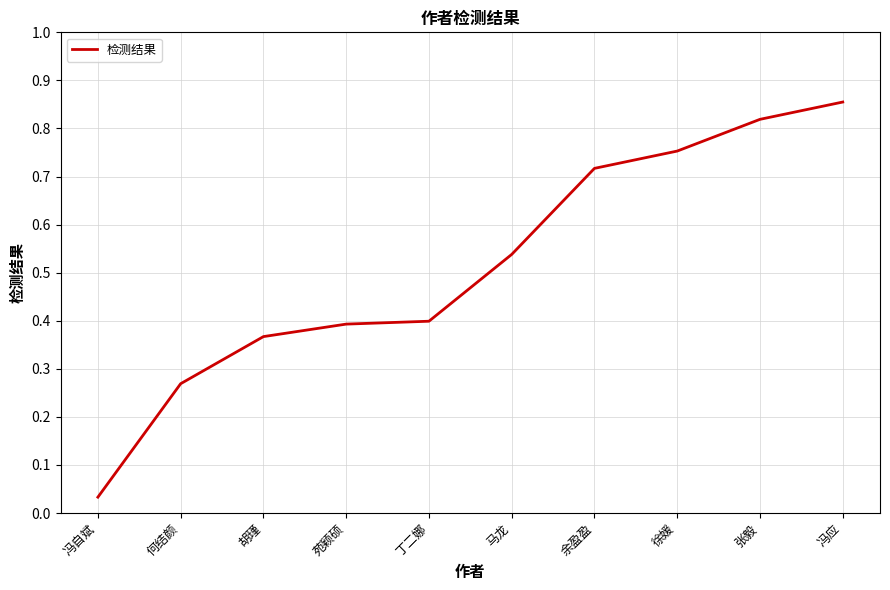

The value at 苑颖硕 is 0.4. True or false?

True